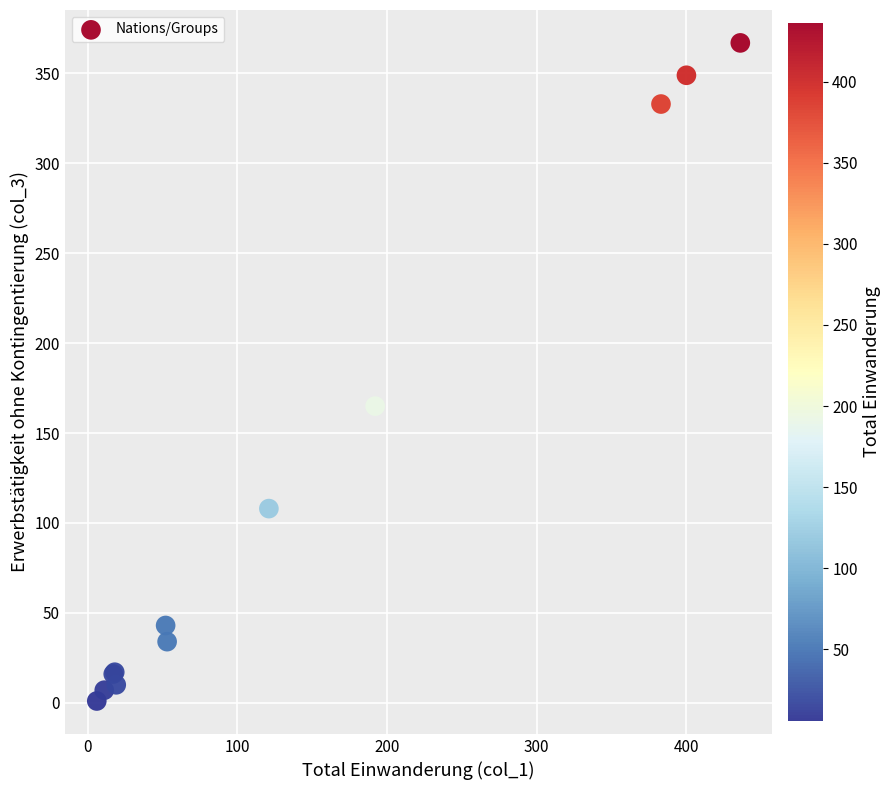

What Y value in the scatter plot is closest to 184?

165